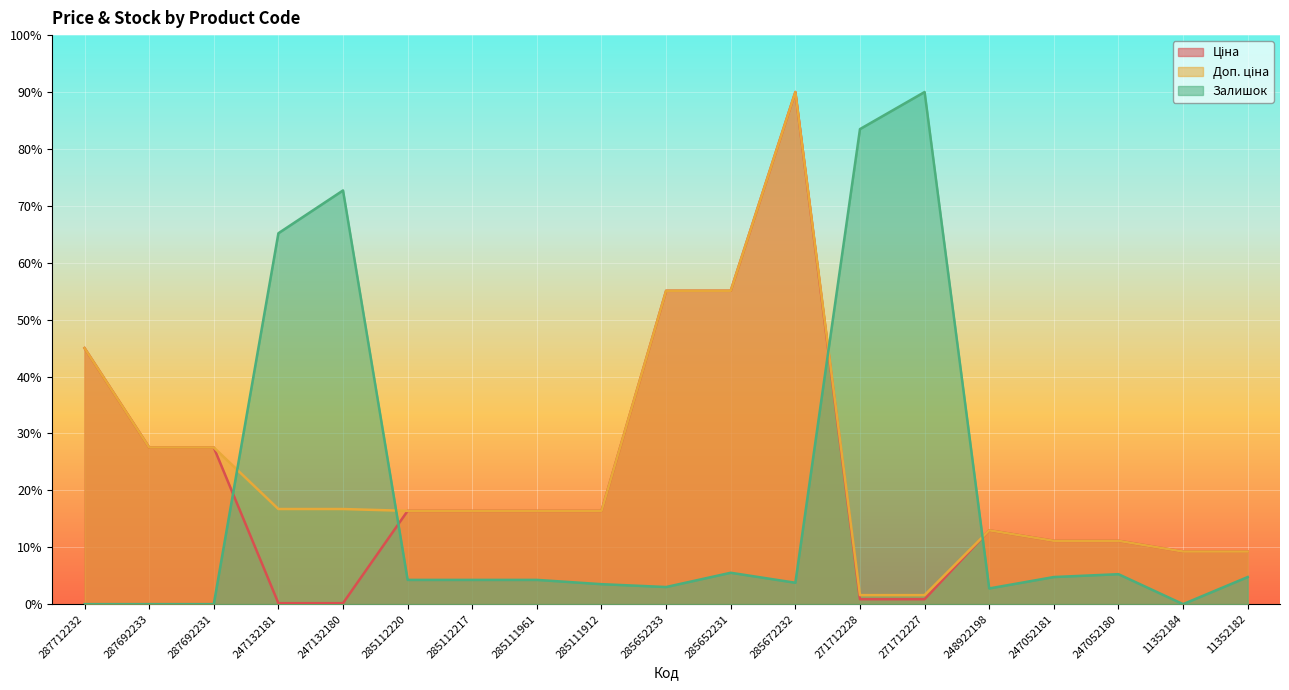

True or false: Ціна and Залишок cross at least once.

True